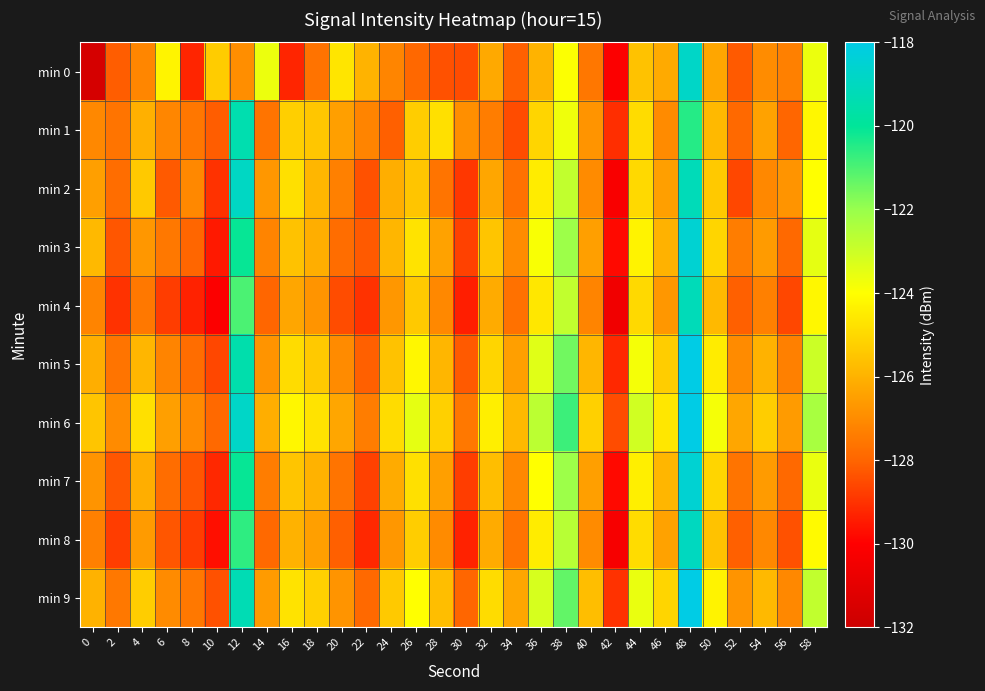

Reading left to right, what are all the values shown in this chart?

min 0: 0=-131.6	2=-128.2	4=-127.1	6=-124.3	8=-129.3	10=-125.3	12=-126.9	14=-123.6	16=-129.3	18=-127.6	20=-124.6	22=-126.0	24=-127.2	26=-127.9	28=-128.4	30=-128.5	32=-126.2	34=-128.1	36=-126.0	38=-123.9	40=-127.5	42=-130.1	44=-125.6	46=-126.2	48=-118.8	50=-126.3	52=-128.2	54=-127.0	56=-127.3	58=-123.7
min 1: 0=-127.1	2=-127.6	4=-126.0	6=-127.2	8=-127.5	10=-128.2	12=-119.4	14=-127.6	16=-125.2	18=-125.5	20=-126.5	22=-127.2	24=-128.1	26=-125.3	28=-124.8	30=-126.9	32=-127.4	34=-128.5	36=-125.1	38=-123.7	40=-126.8	42=-129.1	44=-124.9	46=-127.0	48=-120.5	50=-125.8	52=-127.9	54=-126.4	56=-128.0	58=-124.2
min 2: 0=-126.5	2=-127.8	4=-125.4	6=-128.2	8=-127.1	10=-129.0	12=-118.9	14=-126.7	16=-124.8	18=-125.9	20=-127.3	22=-128.4	24=-126.1	26=-125.5	28=-127.6	30=-128.9	32=-126.3	34=-127.7	36=-124.5	38=-122.8	40=-127.0	42=-130.2	44=-125.0	46=-126.5	48=-119.2	50=-125.4	52=-128.6	54=-127.1	56=-126.8	58=-124.0
min 3: 0=-125.8	2=-128.3	4=-126.7	6=-127.5	8=-128.0	10=-129.5	12=-120.1	14=-127.2	16=-125.6	18=-126.1	20=-127.8	22=-128.2	24=-125.9	26=-124.7	28=-126.4	30=-128.7	32=-125.5	34=-127.0	36=-123.9	38=-122.1	40=-126.5	42=-129.8	44=-124.3	46=-126.0	48=-118.5	50=-125.1	52=-127.4	54=-126.6	56=-127.9	58=-123.5
min 4: 0=-127.2	2=-129.0	4=-127.5	6=-128.8	8=-129.3	10=-130.1	12=-121.0	14=-128.0	16=-126.3	18=-126.8	20=-128.5	22=-129.0	24=-126.7	26=-125.4	28=-127.1	30=-129.4	32=-126.2	34=-127.7	36=-124.6	38=-122.8	40=-127.2	42=-130.5	44=-125.0	46=-126.7	48=-119.2	50=-125.8	52=-128.1	54=-127.3	56=-128.6	58=-124.2
min 5: 0=-126.1	2=-127.6	4=-125.9	6=-127.2	8=-127.8	10=-128.6	12=-119.5	14=-126.8	16=-124.9	18=-125.4	20=-127.0	22=-128.1	24=-125.6	26=-124.2	28=-125.9	30=-128.2	32=-125.1	34=-126.5	36=-123.4	38=-121.5	40=-125.9	42=-129.2	44=-123.8	46=-125.3	48=-117.9	50=-124.5	52=-127.0	54=-126.0	56=-127.3	58=-123.0
min 6: 0=-125.5	2=-127.0	4=-124.8	6=-126.5	8=-127.0	10=-127.9	12=-118.8	14=-126.1	16=-124.2	18=-124.7	20=-126.3	22=-127.4	24=-124.9	26=-123.5	28=-125.2	30=-127.5	32=-124.4	34=-125.8	36=-122.7	38=-120.8	40=-125.2	42=-128.5	44=-123.1	46=-124.6	48=-117.2	50=-123.8	52=-126.3	54=-125.3	56=-126.6	58=-122.3
min 7: 0=-126.8	2=-128.3	4=-126.1	6=-127.8	8=-128.3	10=-129.2	12=-120.1	14=-127.4	16=-125.5	18=-126.0	20=-127.6	22=-128.7	24=-126.2	26=-124.8	28=-126.5	30=-128.8	32=-125.7	34=-127.1	36=-124.0	38=-122.1	40=-126.5	42=-129.8	44=-124.4	46=-125.9	48=-118.5	50=-125.1	52=-127.6	54=-126.6	56=-127.9	58=-123.6
min 8: 0=-127.3	2=-128.8	4=-126.6	6=-128.3	8=-128.8	10=-129.7	12=-120.6	14=-127.9	16=-126.0	18=-126.5	20=-128.1	22=-129.2	24=-126.7	26=-125.3	28=-127.0	30=-129.3	32=-126.2	34=-127.6	36=-124.5	38=-122.6	40=-127.0	42=-130.3	44=-124.9	46=-126.4	48=-119.0	50=-125.6	52=-128.1	54=-127.1	56=-128.4	58=-124.1
min 9: 0=-126.0	2=-127.5	4=-125.3	6=-127.0	8=-127.5	10=-128.4	12=-119.3	14=-126.6	16=-124.7	18=-125.2	20=-126.8	22=-127.9	24=-125.4	26=-124.0	28=-125.7	30=-128.0	32=-124.9	34=-126.3	36=-123.2	38=-121.3	40=-125.7	42=-129.0	44=-123.6	46=-125.1	48=-117.7	50=-124.3	52=-126.8	54=-125.8	56=-127.1	58=-122.8